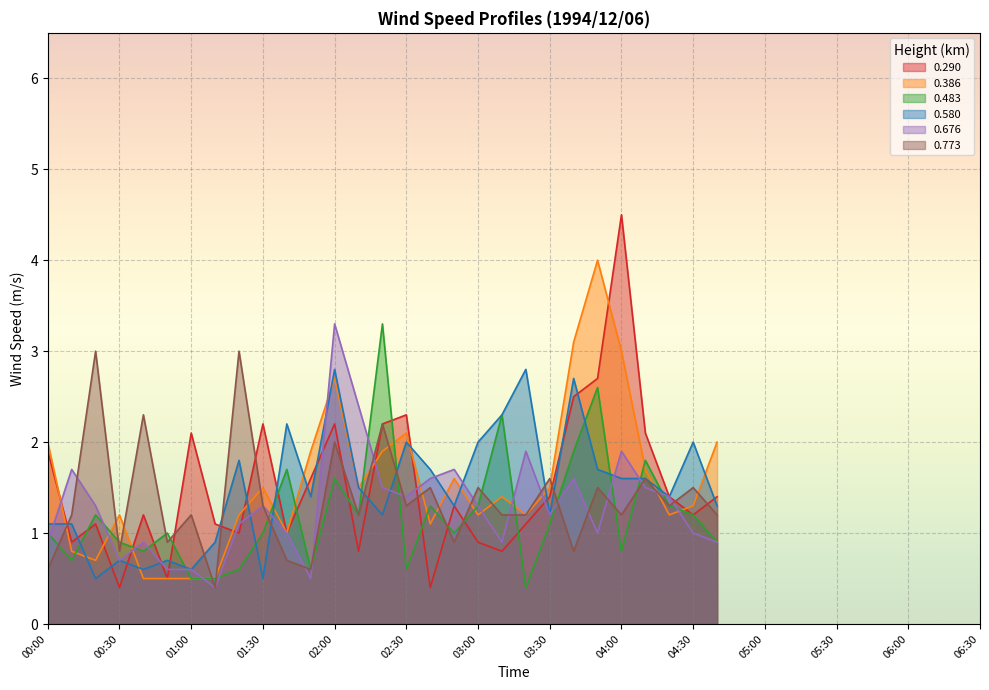

How many lines are shown in the chart?

6